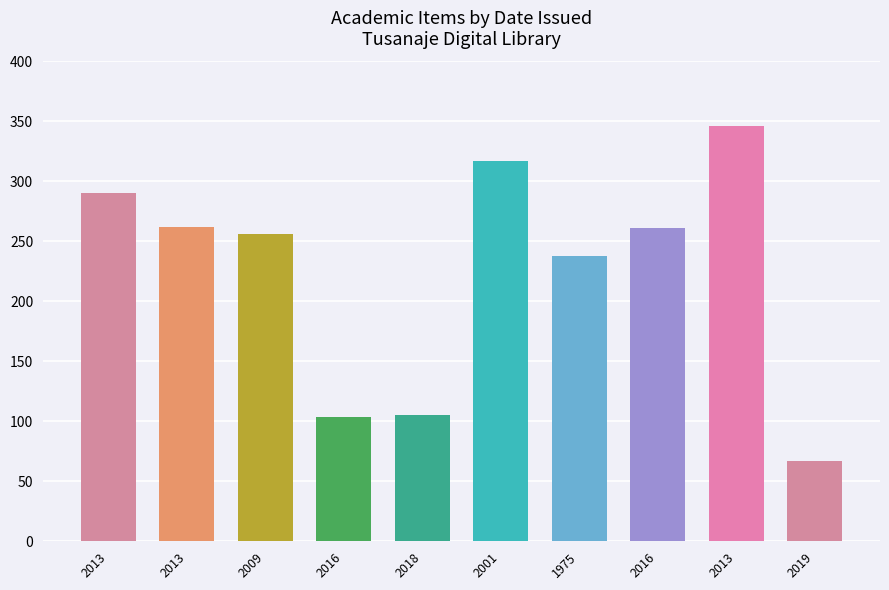

At which label is the value closest to 206?

1975